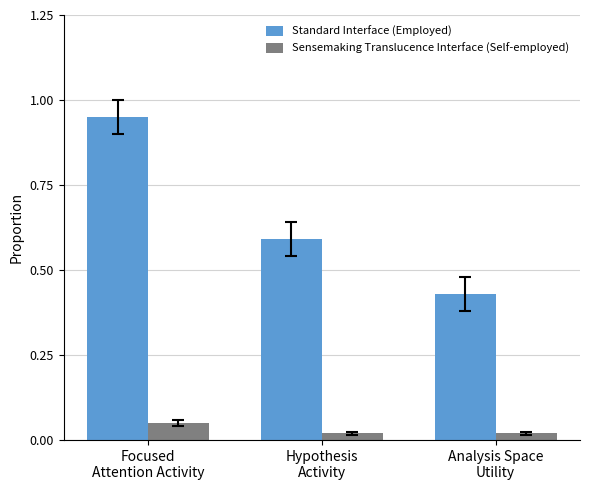

Which category has the highest value in the Sensemaking Translucence Interface (Self-employed) series?

Focused
Attention Activity